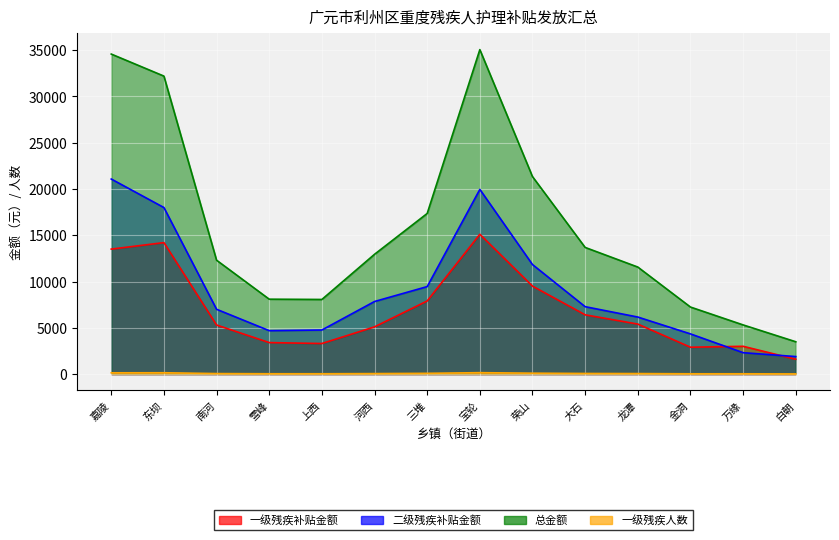

How many series are shown in this chart?

4